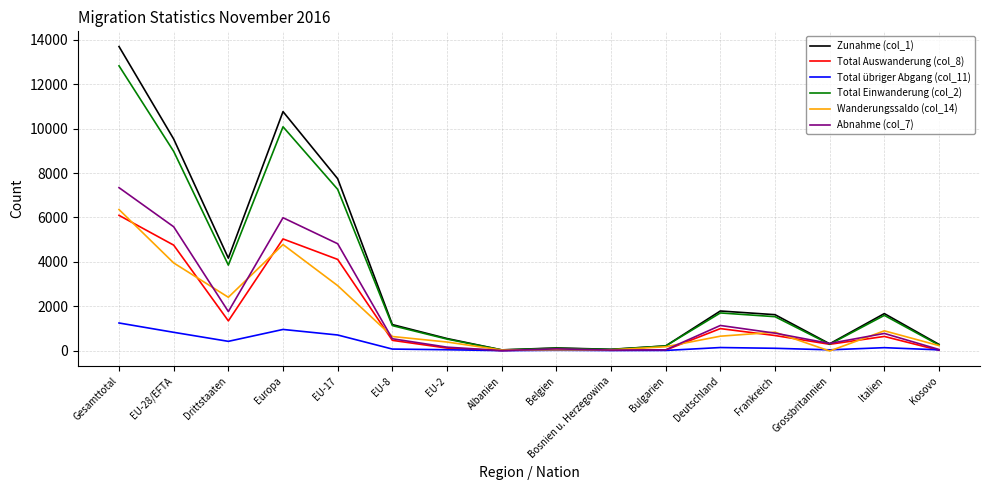

Which category has the highest value in the Total Einwanderung (col_2) series?

Gesamttotal